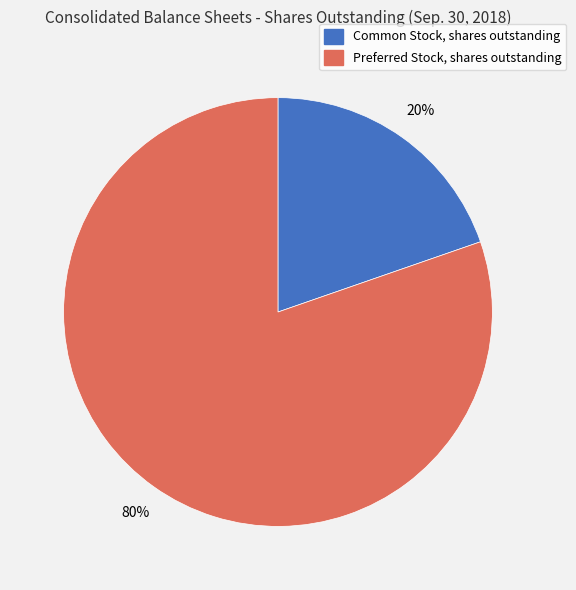

To the nearest percent, what is the average slice percentage?

50%